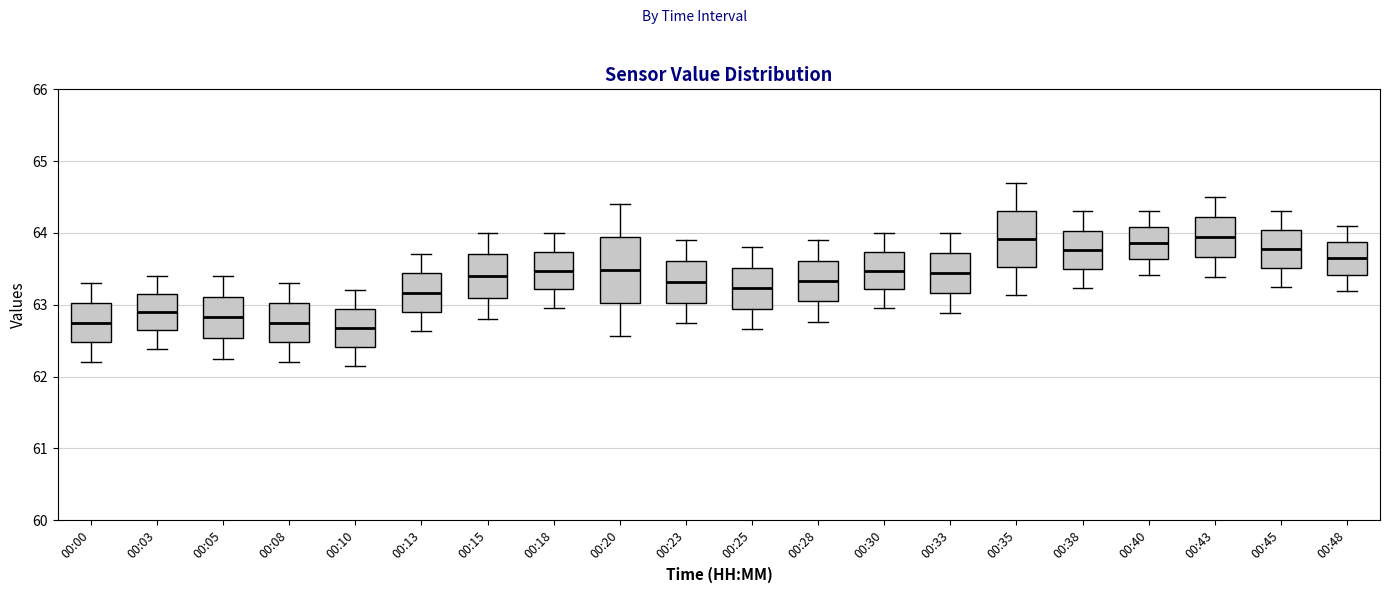

Which box is the tallest, from its lower edge to its upper edge?

00:20